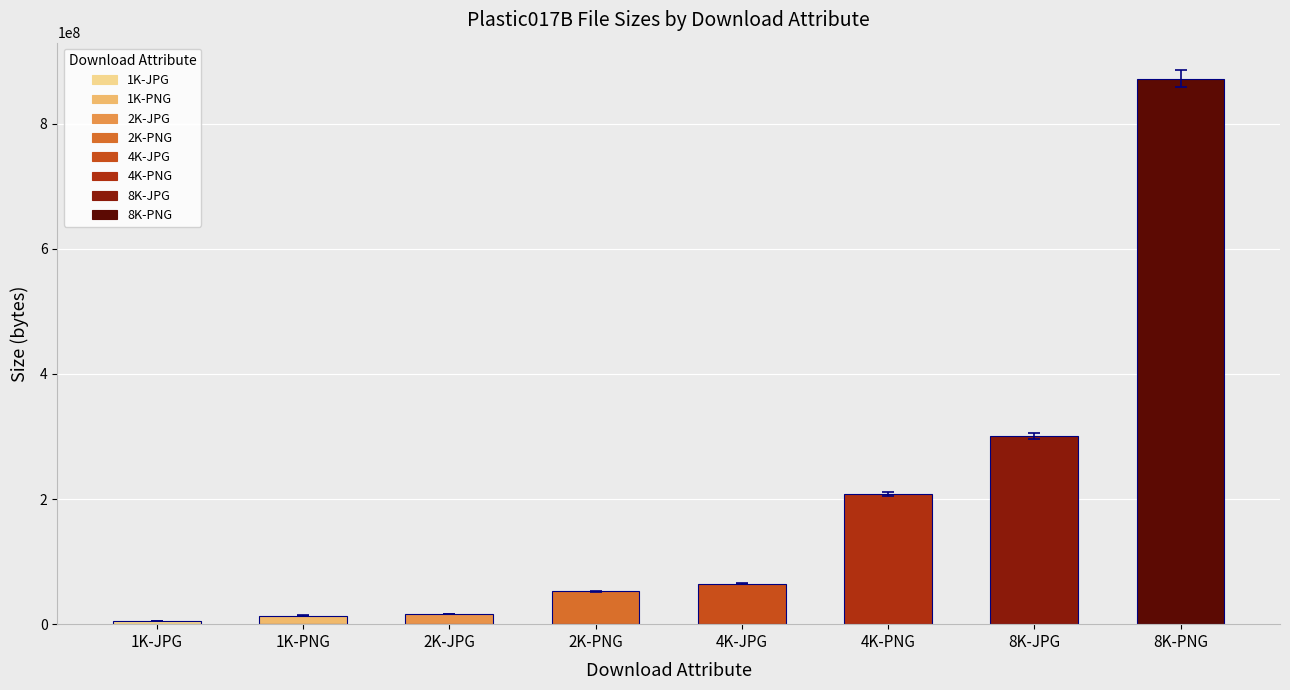

Which category has the highest value across all series?

8K-PNG